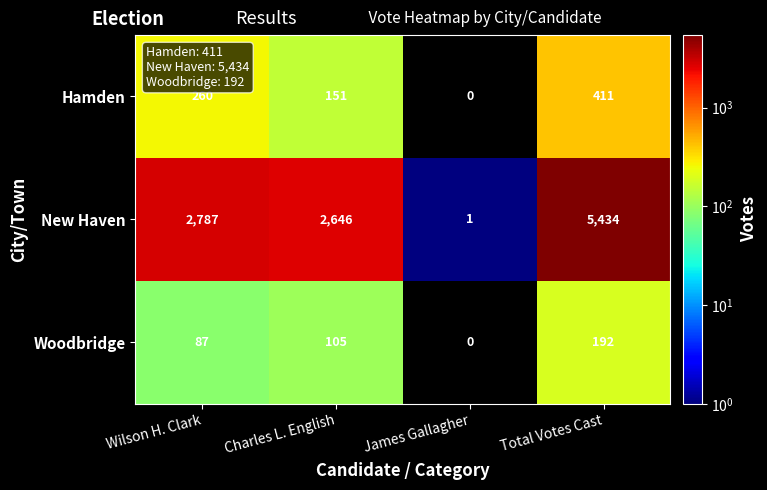

How many series are shown in this chart?

3